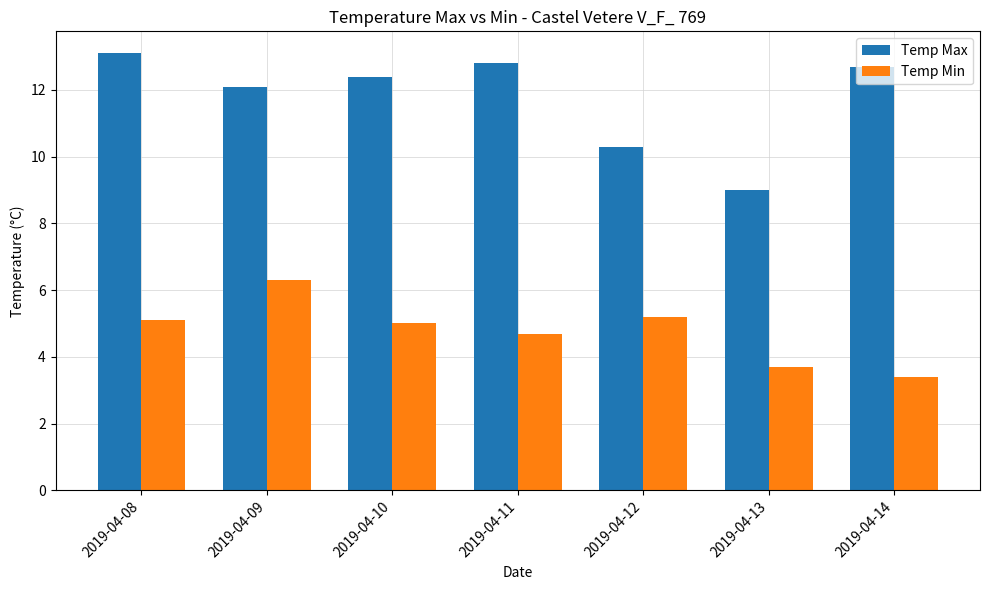

What is the sum of the Temp Max values at 2019-04-09 and 2019-04-08?

25.2